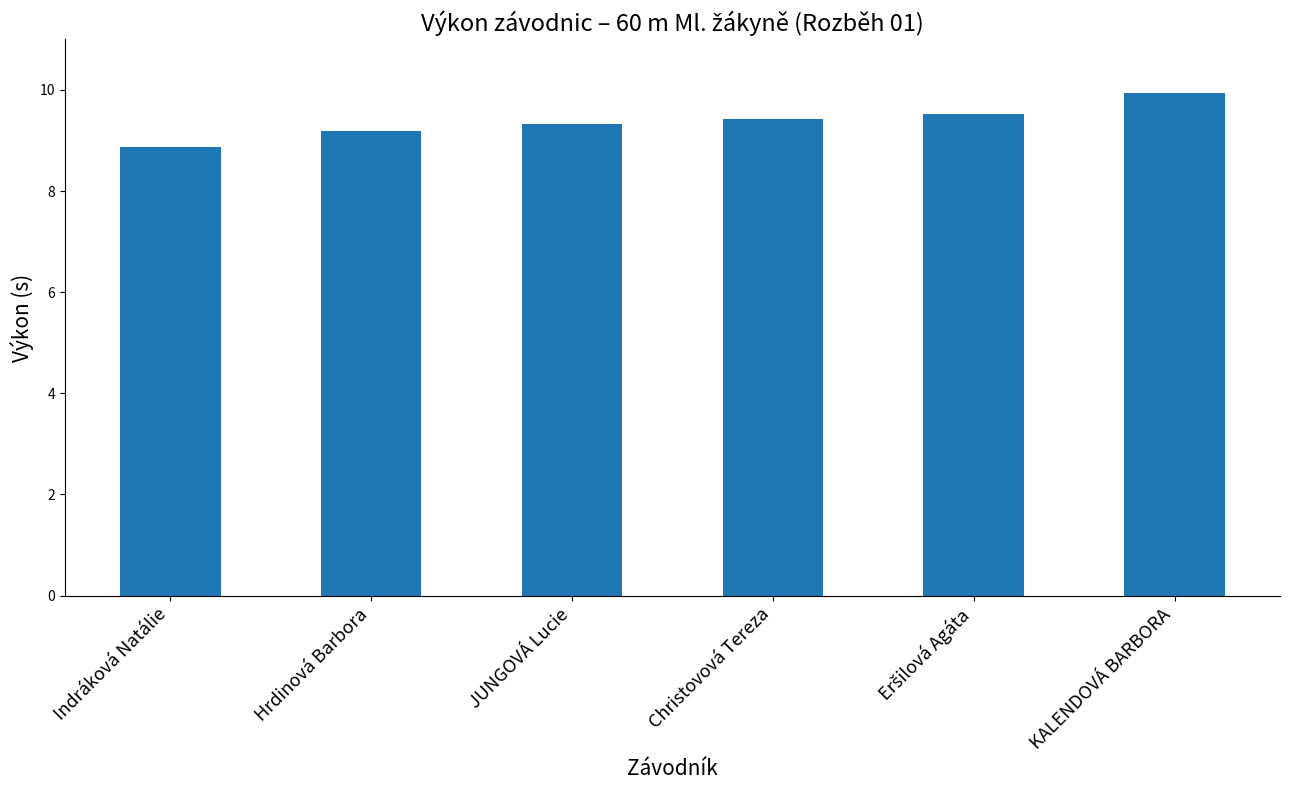

What is the label of the 2nd bar from the left?

Hrdinová Barbora